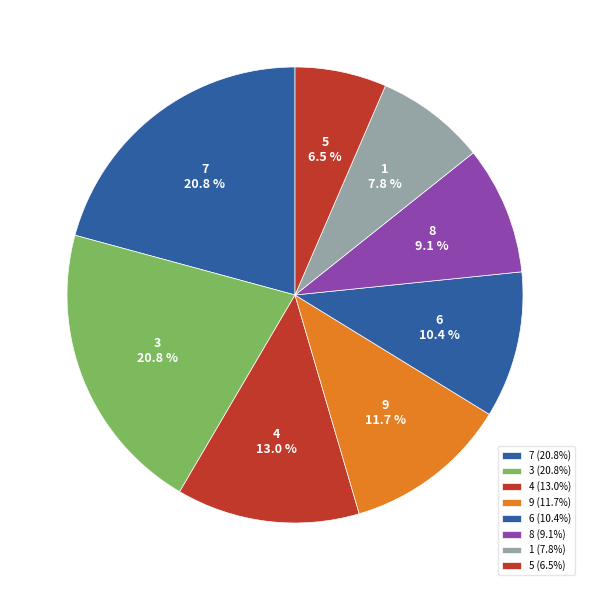

Count the number of slices in the pie.

8